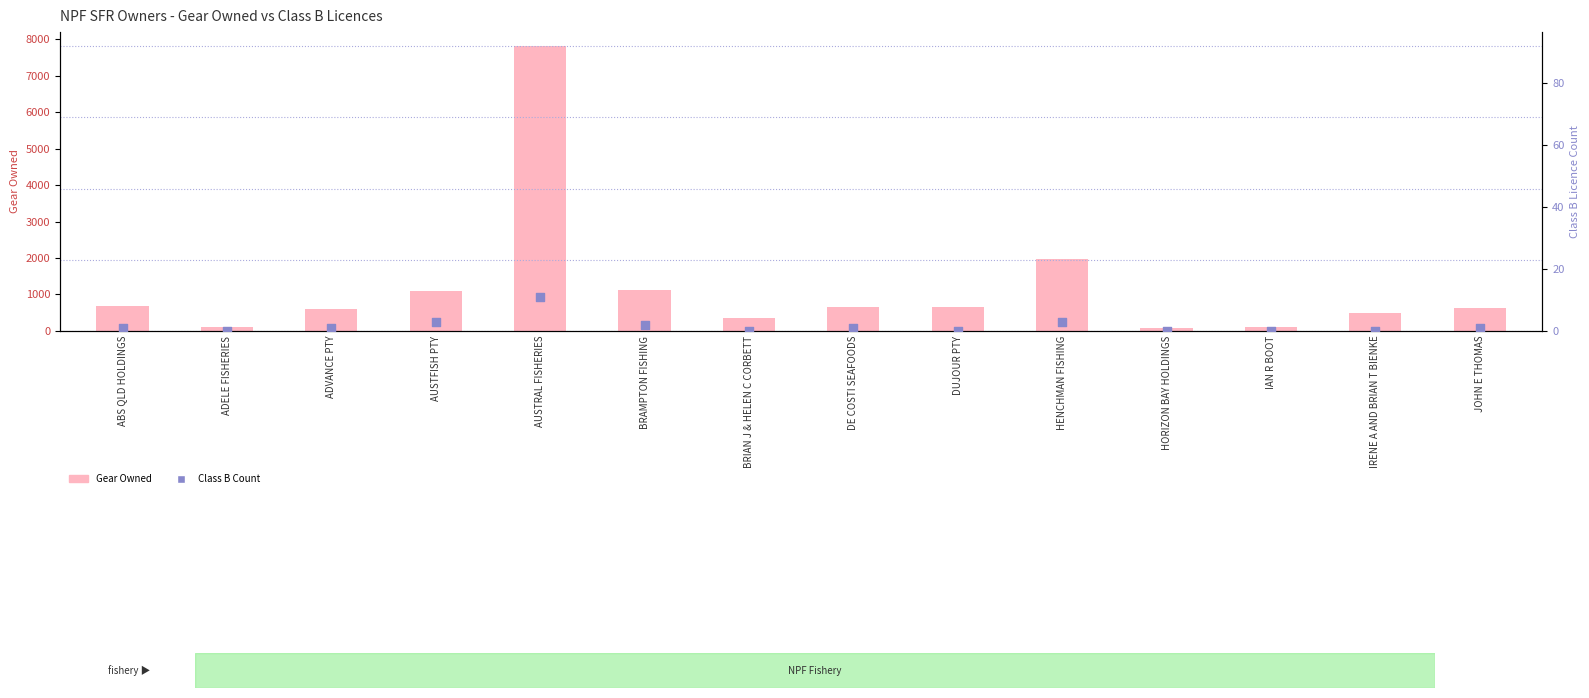

At how many categories does at least one series exceed 3419?

1